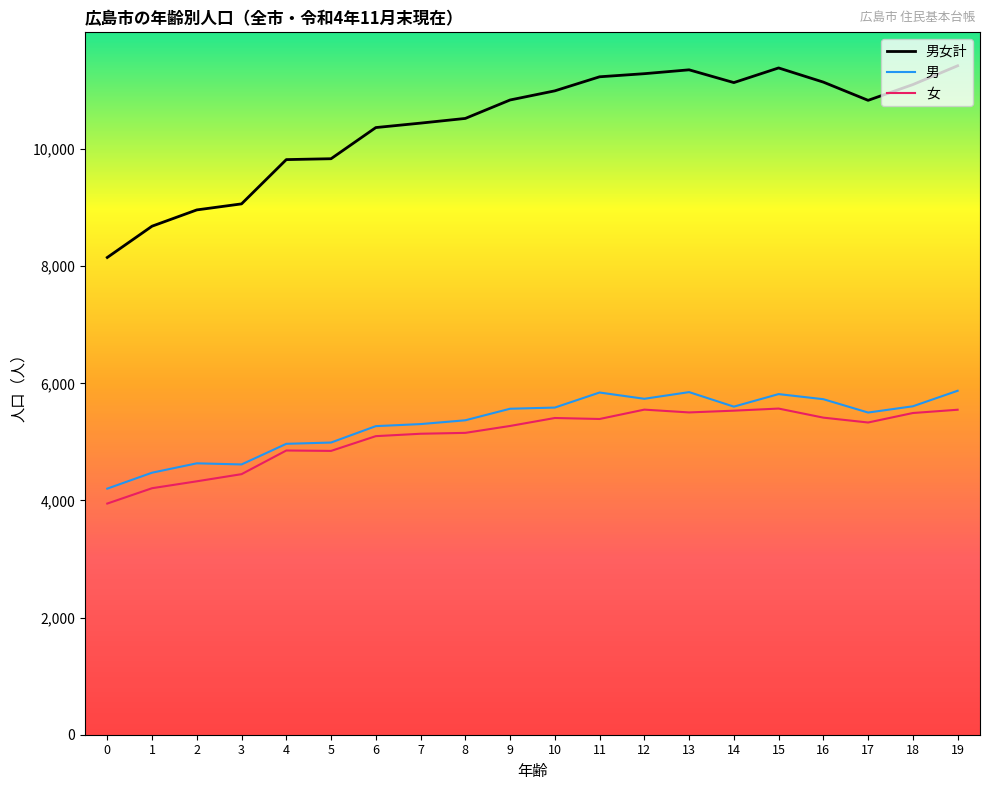

True or false: 男女計 has a value of 18490 at 16.

False